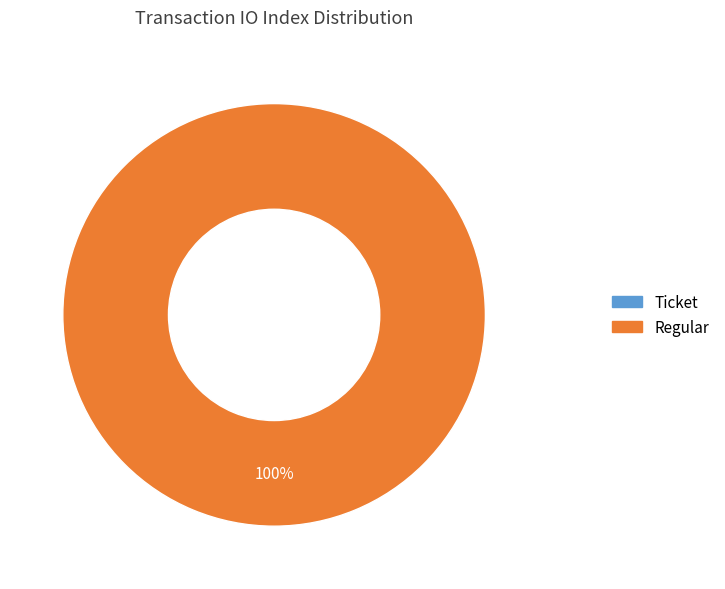

Which slice is the largest?

Regular